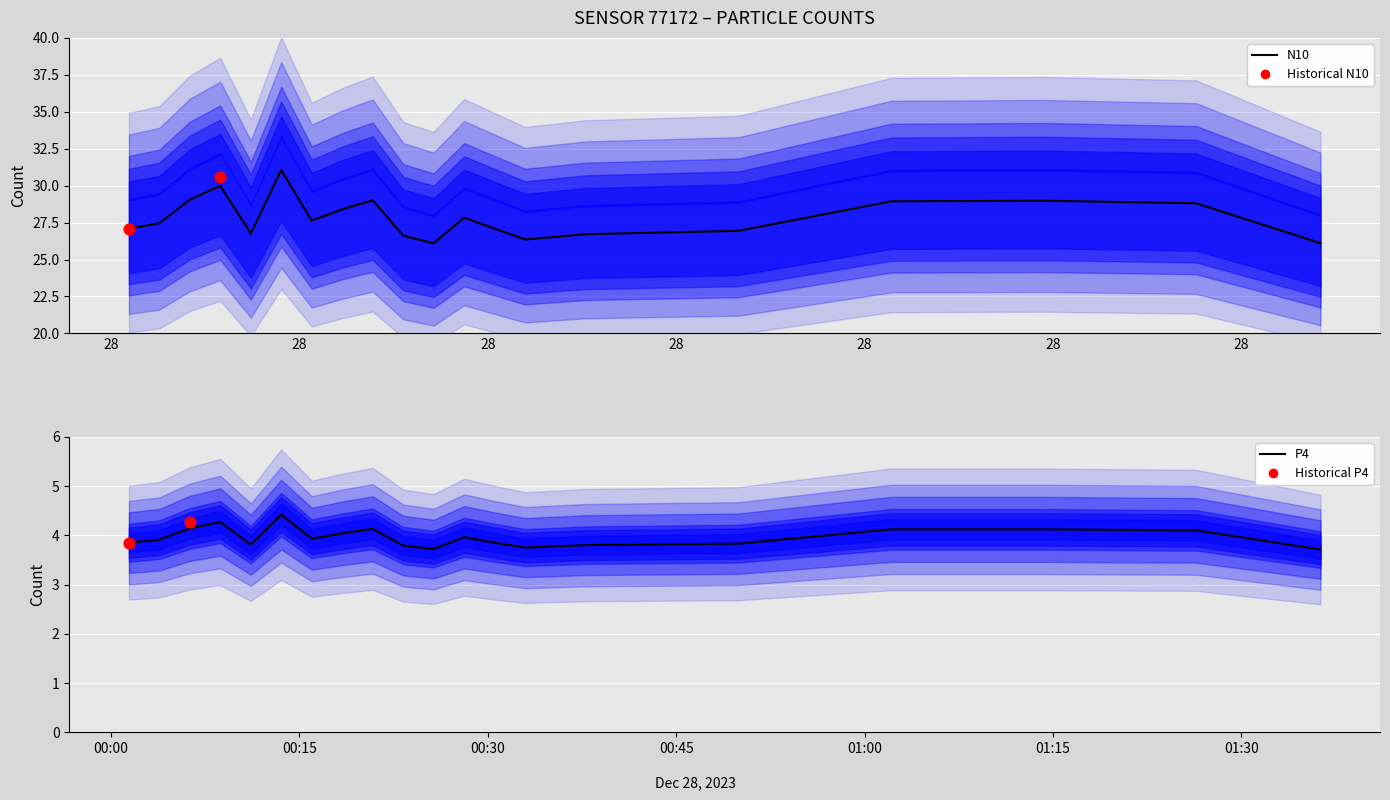

Which series reaches the minimum Y coordinate?

P4